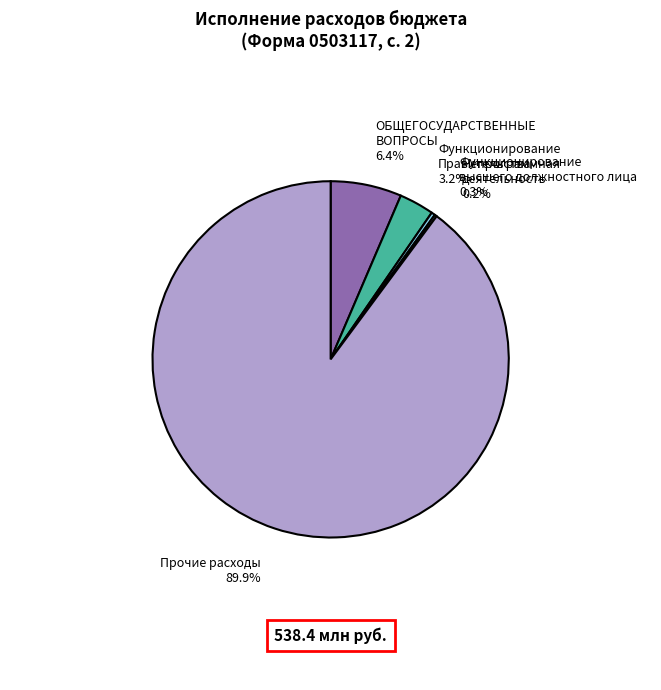

What portion of the pie excludes ОБЩЕГОСУДАРСТВЕННЫЕ ВОПРОСЫ?

93.6%